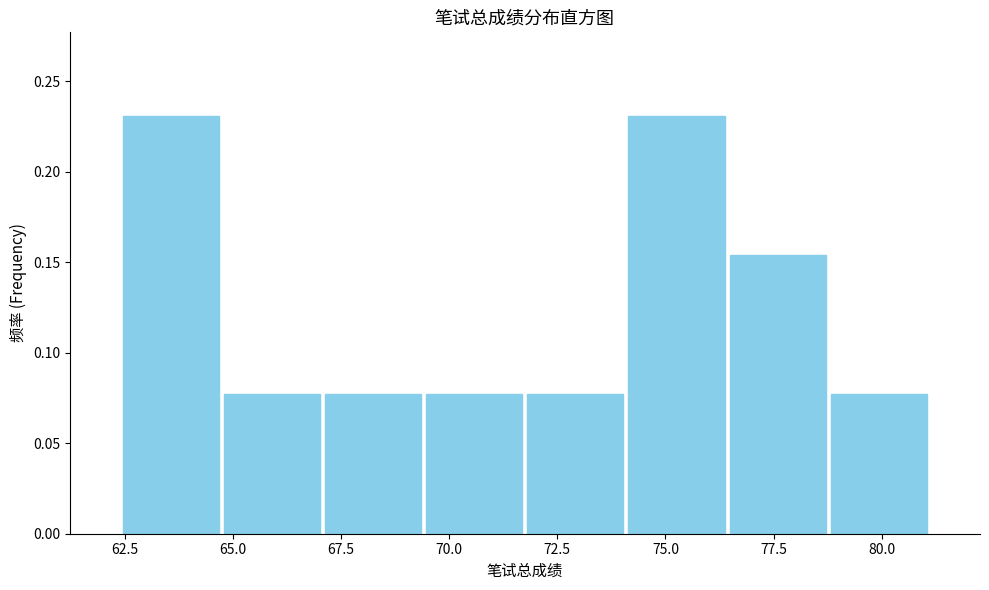

Reading left to right, transcribe this chart: for each bar, give the range it covers on the x-axis and its height. Neither the bar edges nor the heights are printed on the chart, so give them approximately, as read against the axes.

62.5 to 64.5: 0.230
64.5 to 67.0: 0.075
67.0 to 69.5: 0.075
69.5 to 72.0: 0.075
72.0 to 74.0: 0.075
74.0 to 76.5: 0.230
76.5 to 79.0: 0.155
79.0 to 81.0: 0.075